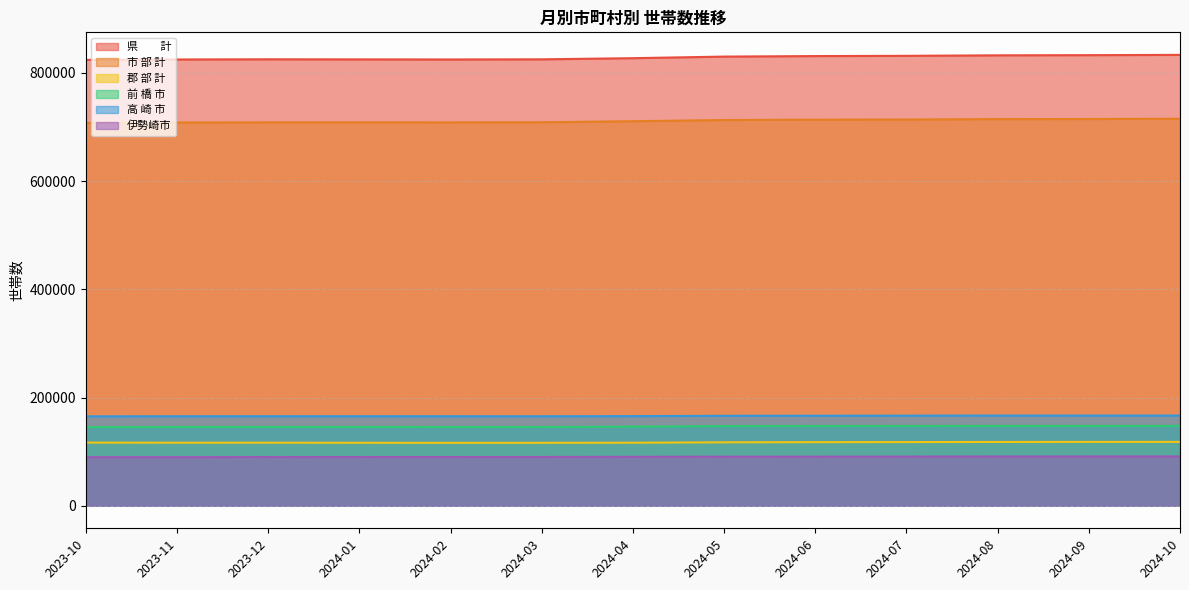

What are all the series names shown in the legend?

県　　計, 市 部 計, 郡 部 計, 前 橋 市, 高 崎 市, 伊勢崎市